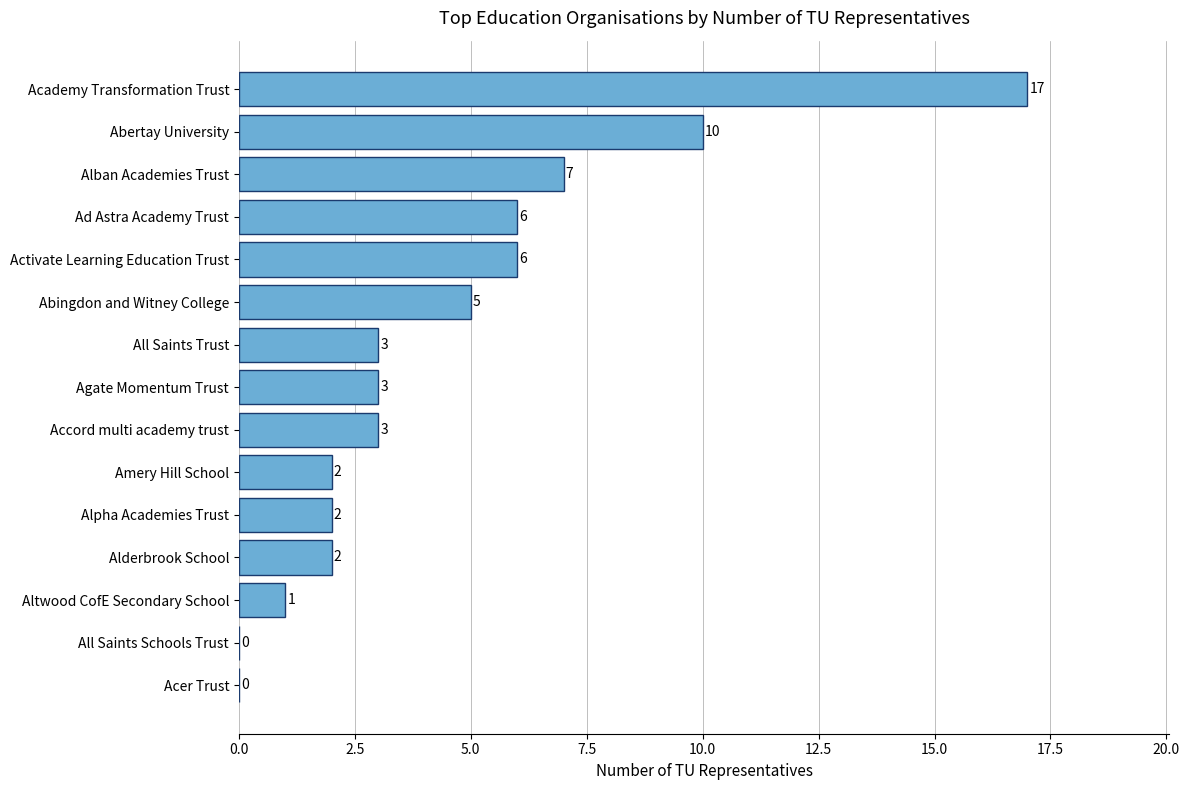

Which has a higher value, Academy Transformation Trust or Altwood CofE Secondary School?

Academy Transformation Trust